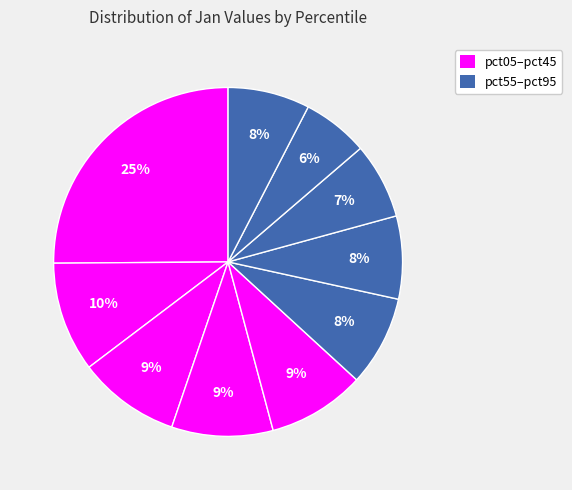

How many slices are in this pie chart?

10